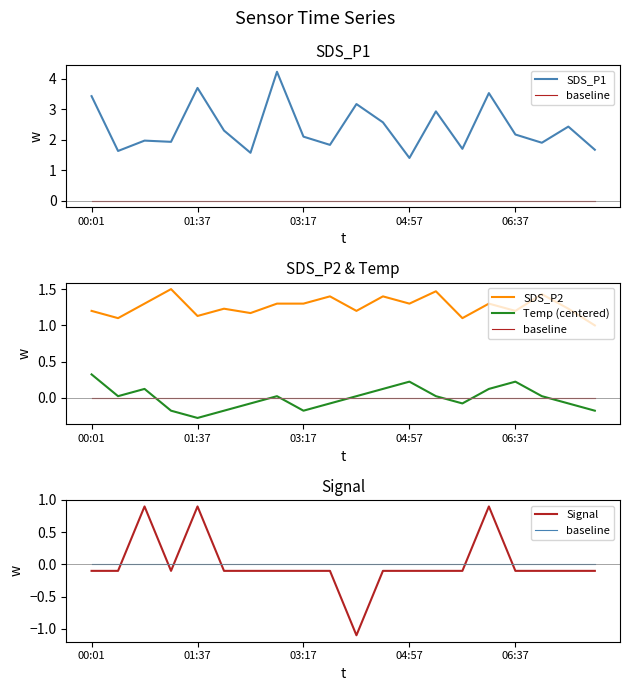

Which category has the lowest value in the baseline series?

00:01